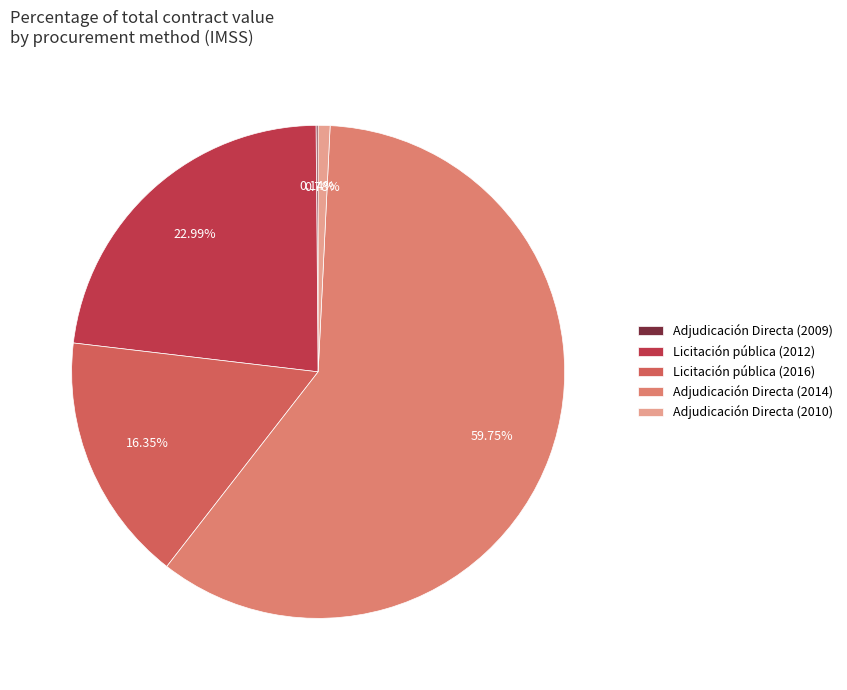

Which has a higher value, Adjudicación Directa (2010) or Licitación pública (2016)?

Licitación pública (2016)